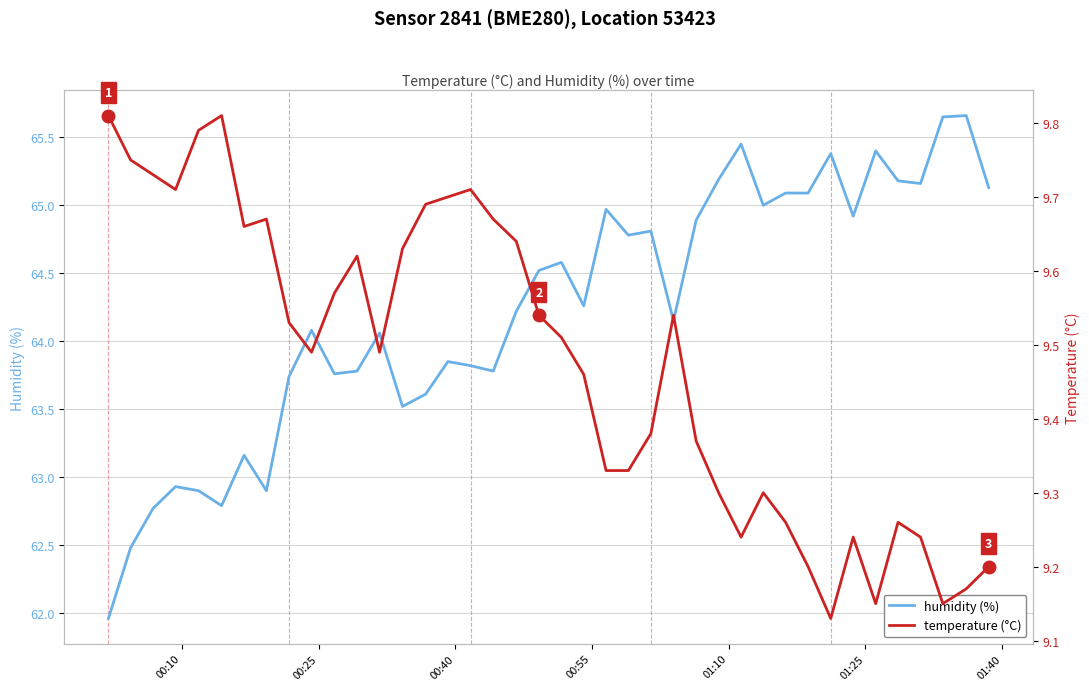

Which series has the widest spread of values?

humidity (%)